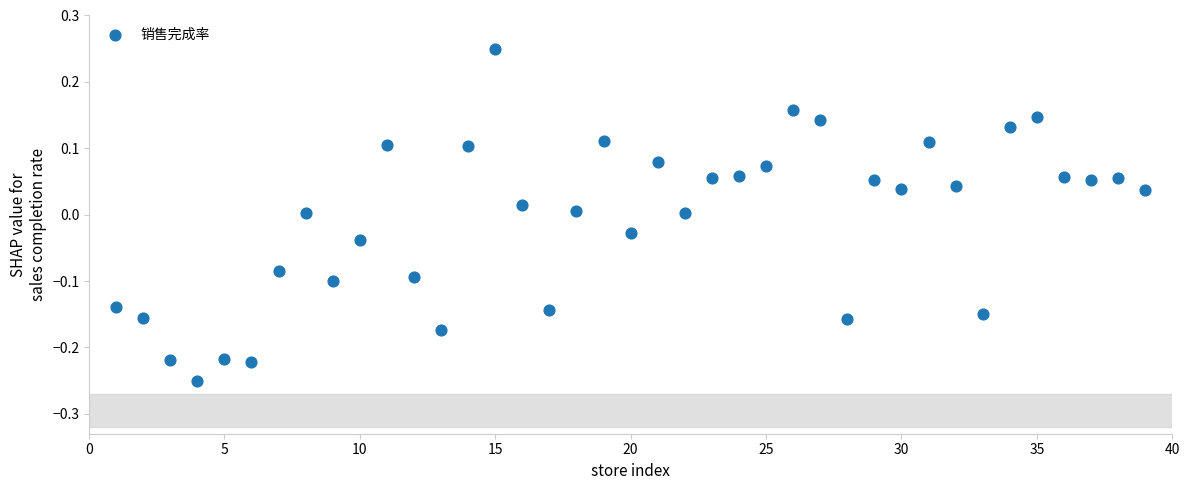

What is the range of Y values (max minus min)?

0.5